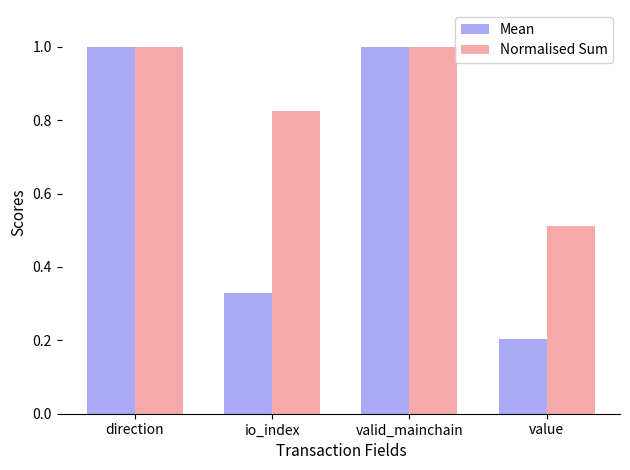

How many values in the Normalised Sum series are below 1?

2